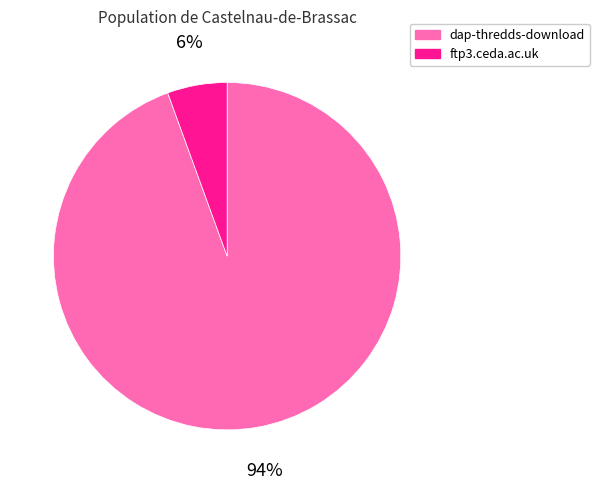

To the nearest percent, what is the combined percentage of dap-thredds-download and ftp3.ceda.ac.uk?

100%